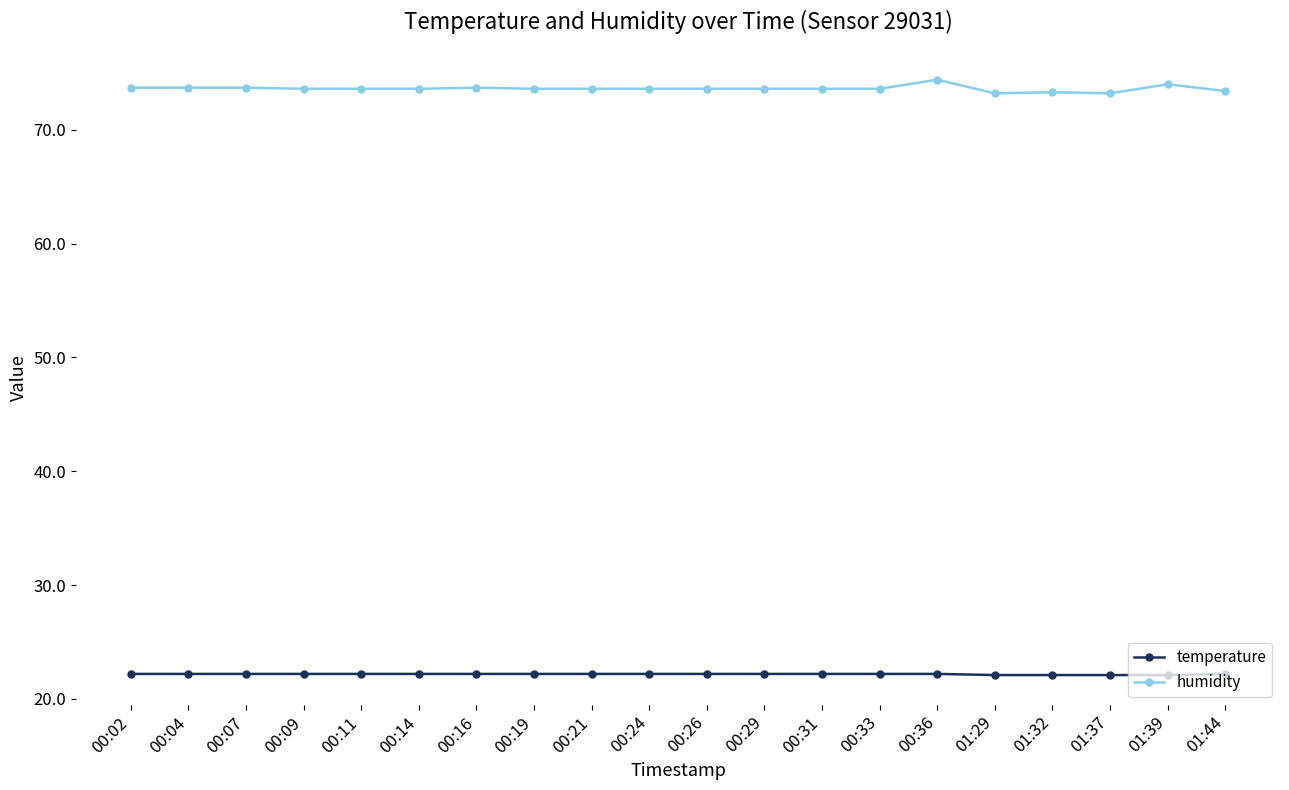

At how many categories does at least one series exceed 38?

20